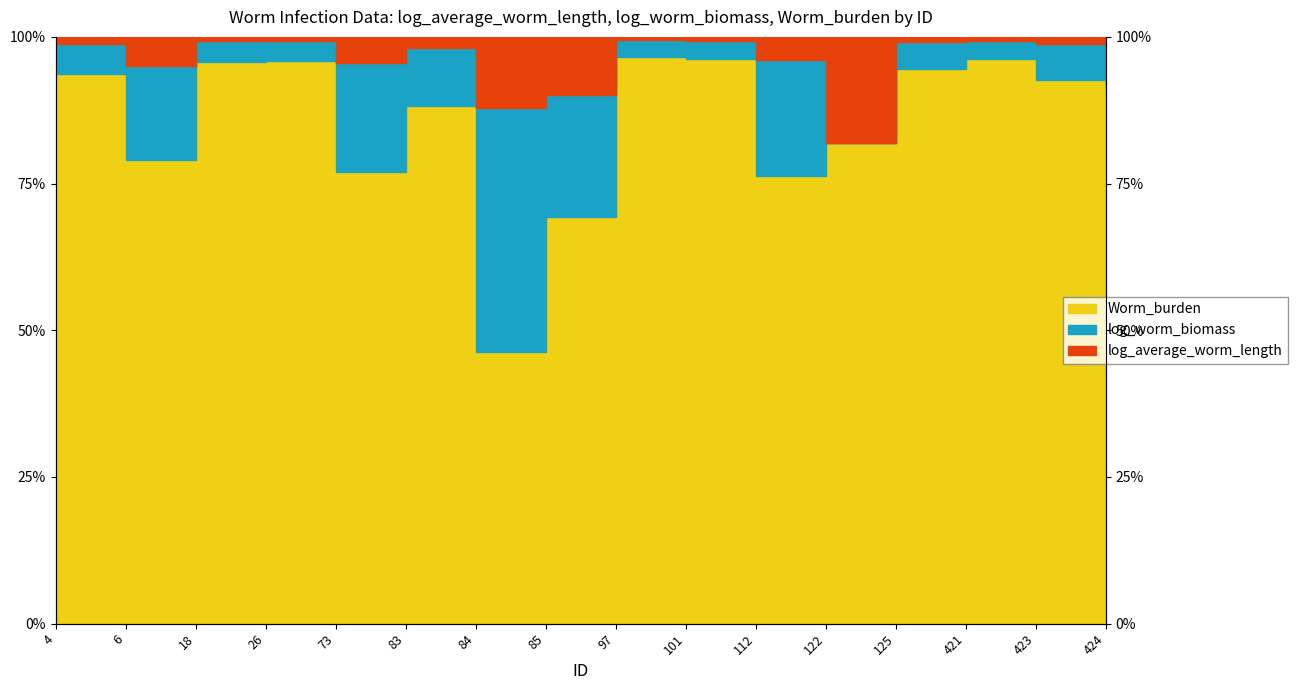

Does the chart display data point markers on the line(s)?

No